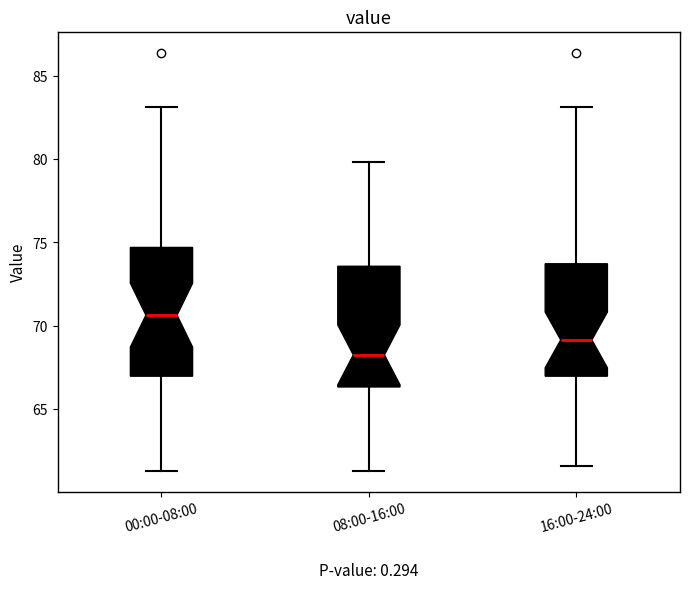

Reading left to right, read every box against the y-axis: the position of its median line, the range the box covers, and the ends of its whiskers. The values are not printed on the chart, so give them approximately, as read against the axis.

00:00-08:00: median 70.5, box 67.0 to 74.5, whiskers 61.5 to 83.0
08:00-16:00: median 68.5, box 66.5 to 73.5, whiskers 61.5 to 80.0
16:00-24:00: median 69.0, box 67.0 to 73.5, whiskers 61.5 to 83.0